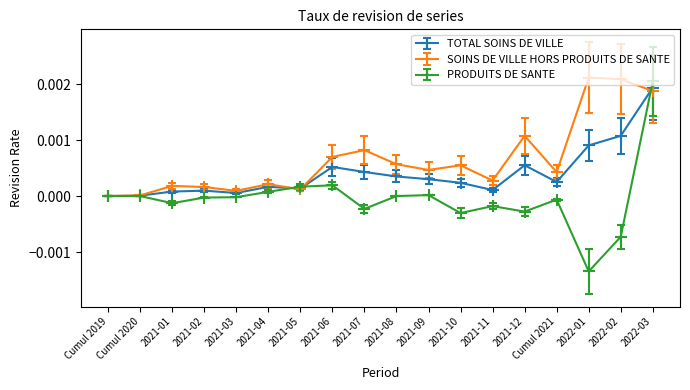

Which series has the widest spread of values?

PRODUITS DE SANTE